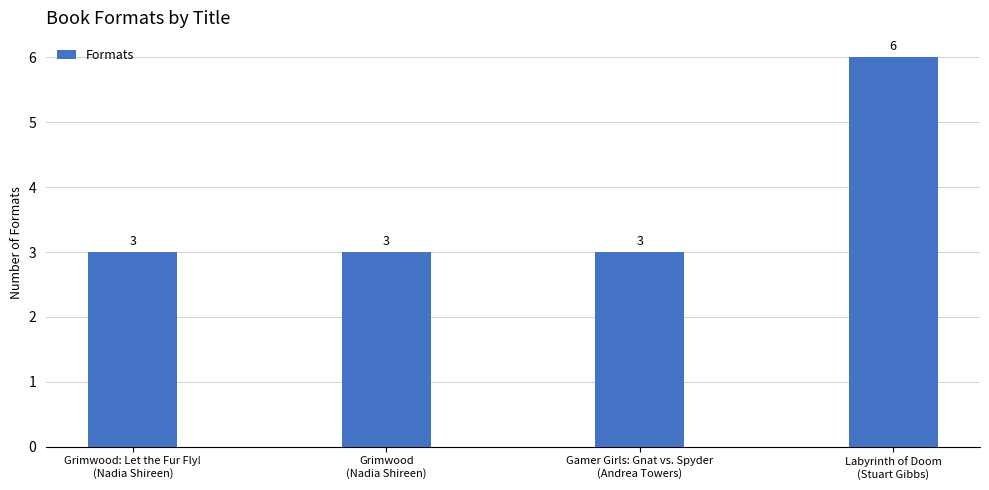

Which label corresponds to the largest value in the chart?

Labyrinth of Doom
(Stuart Gibbs)